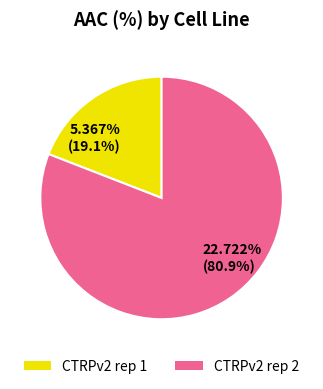

What portion of the pie excludes CTRPv2 rep 1?

80.9%